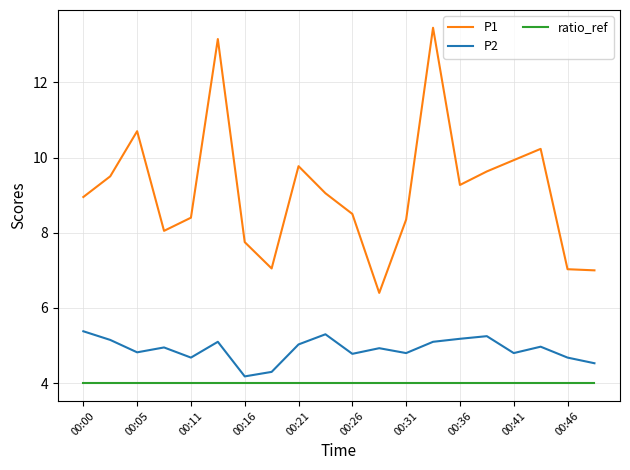

What is the maximum value for P2?

5.4